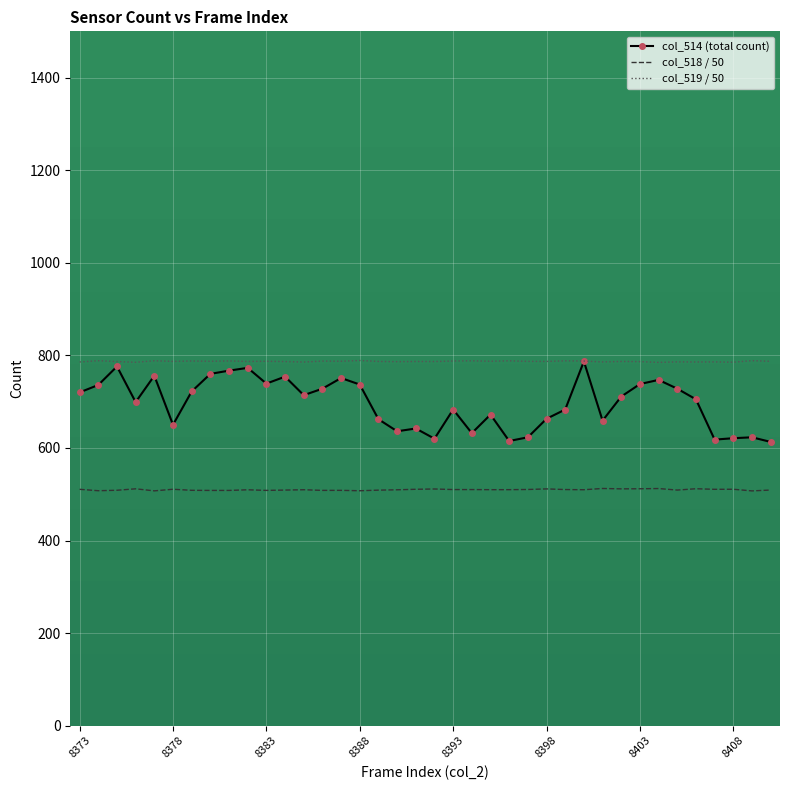

True or false: col_518 / 50 and col_519 / 50 intersect in this chart.

False